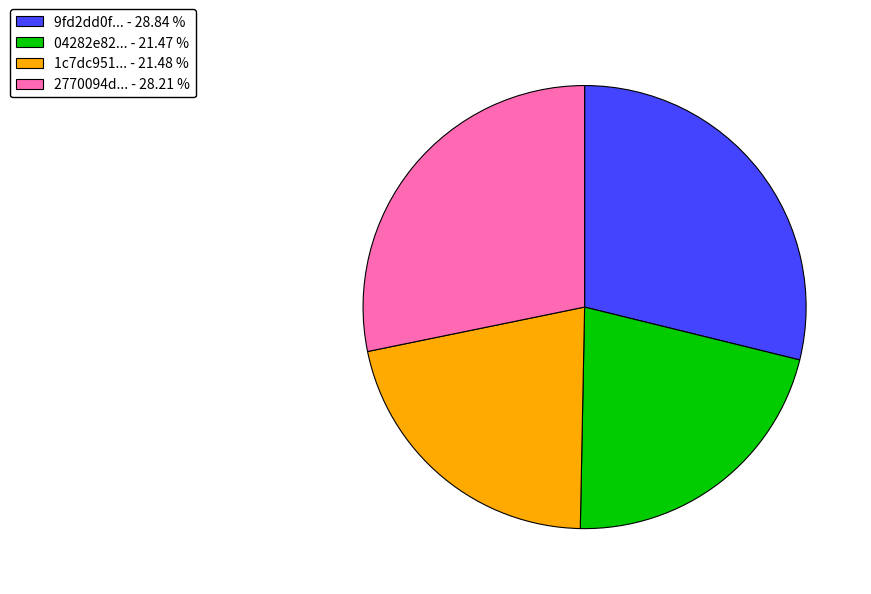

How many slices are in this pie chart?

4